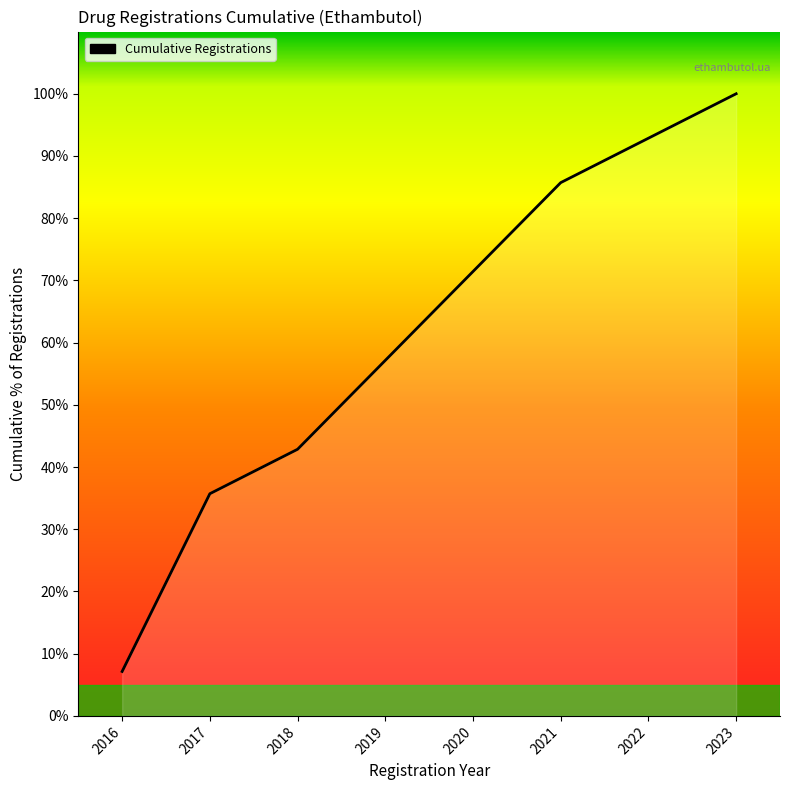

Reading right to left, list all the values displayed in this chart.

100.0	92.9	85.7	71.4	57.1	42.9	35.7	7.1